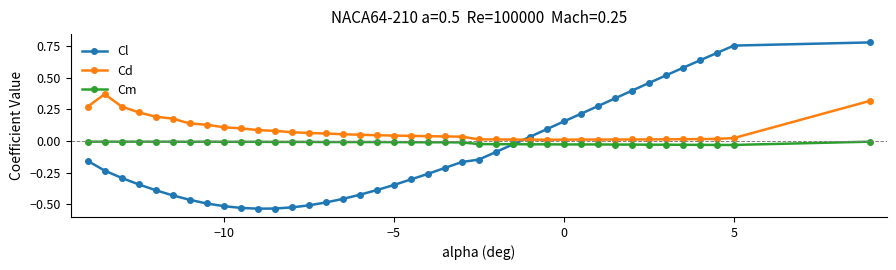

After their last crossing, which series has the higher values: Cd or Cl?

Cl